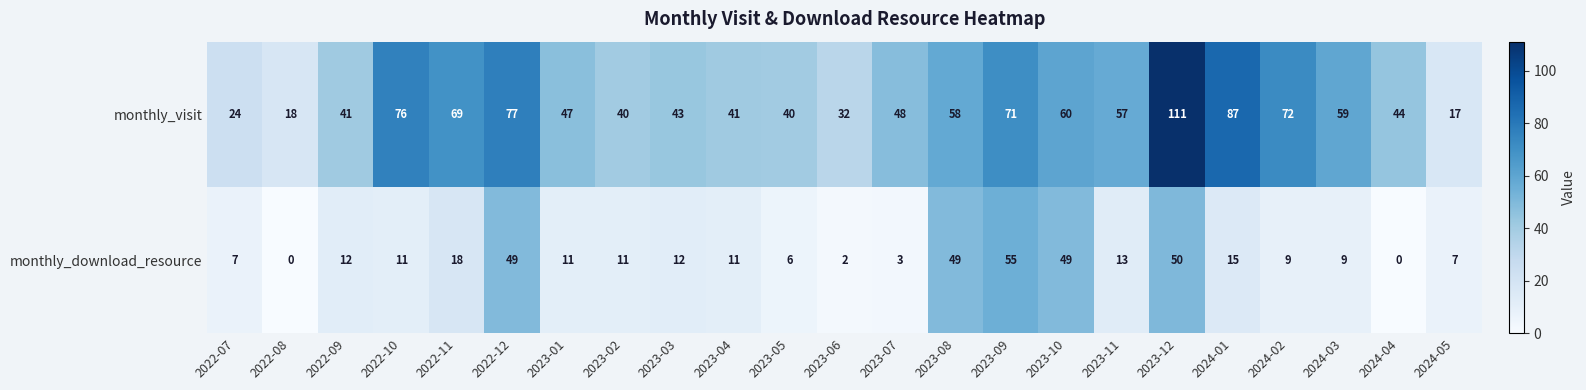

How many series are shown in this chart?

2